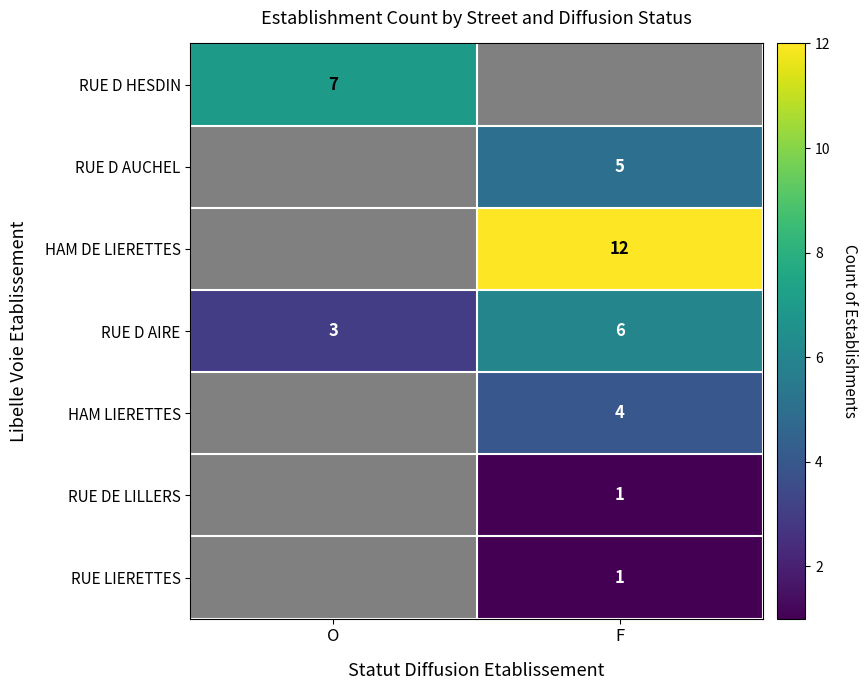

The HAM LIERETTES series shows 4 at F. True or false?

True